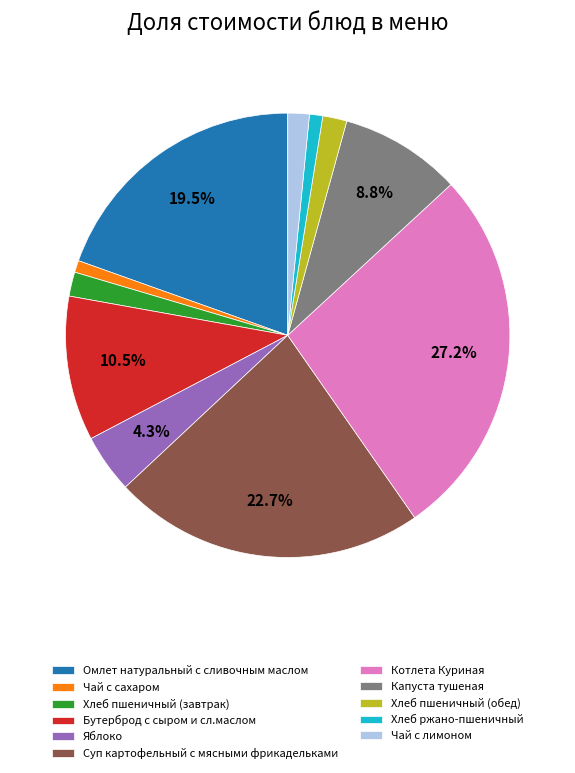

To the nearest percent, what percentage of the pie is Яблоко?

4%